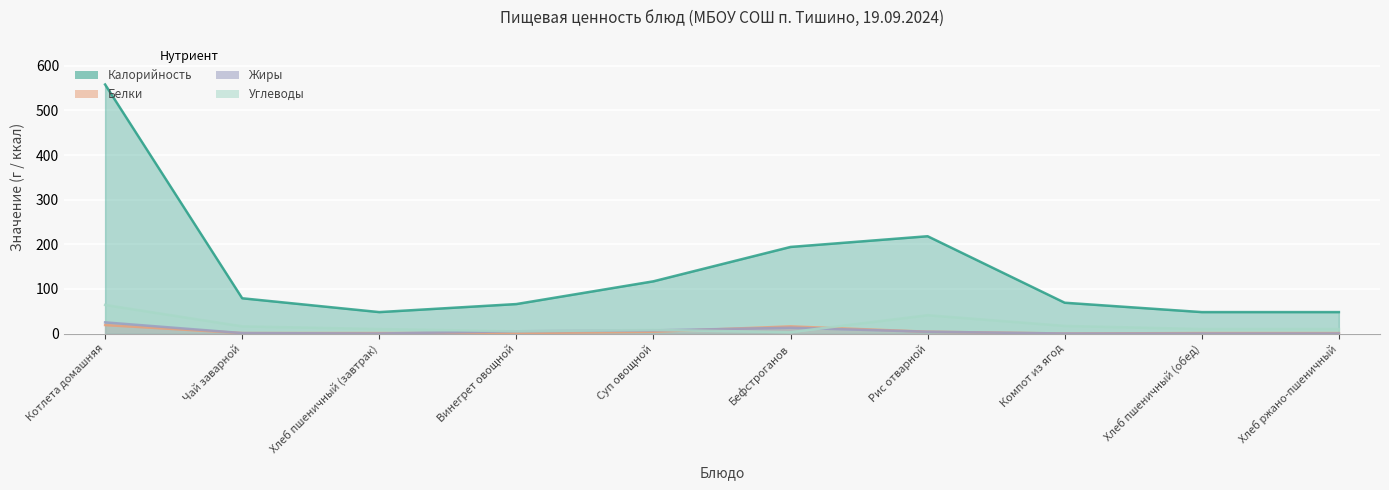

The value of Жиры at Чай заварной is 0. True or false?

False